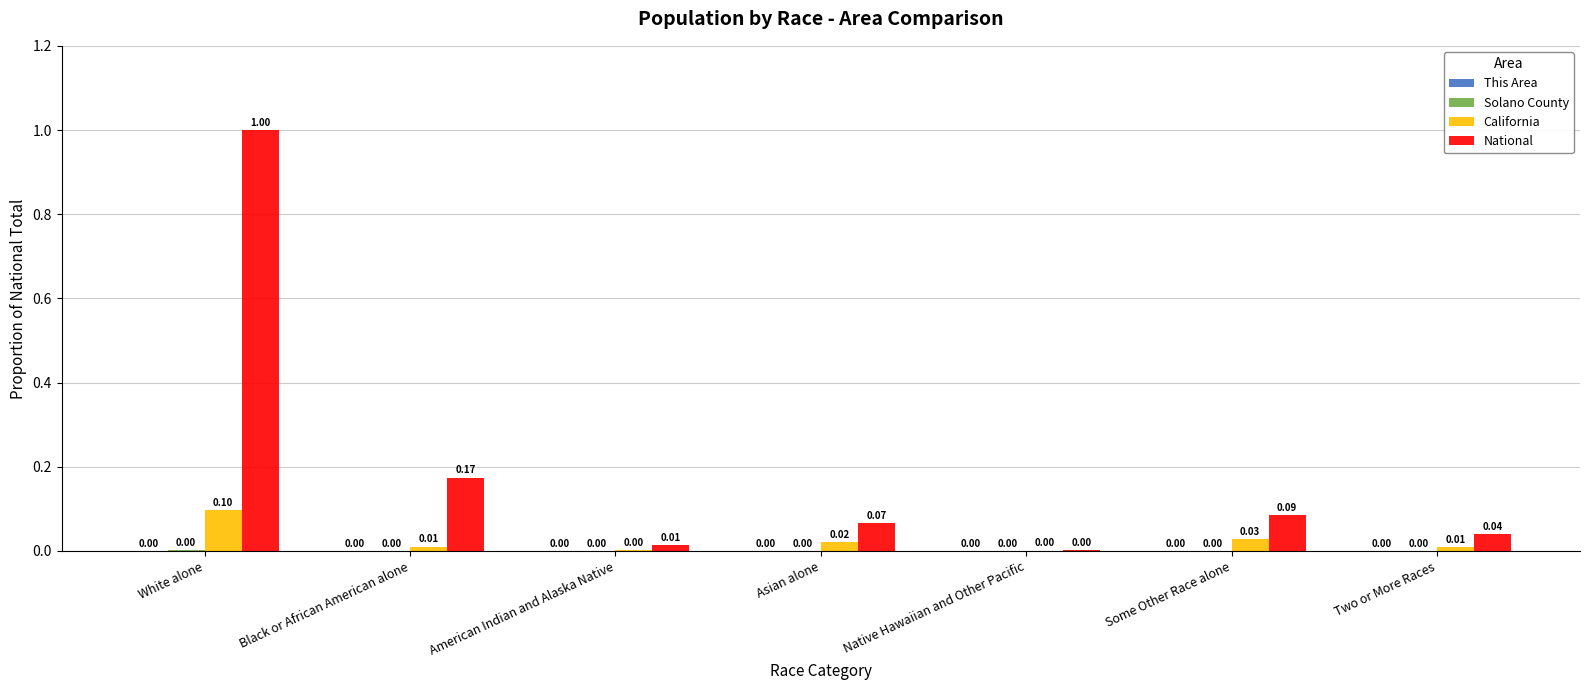

Does the chart contain stacked bars?

No